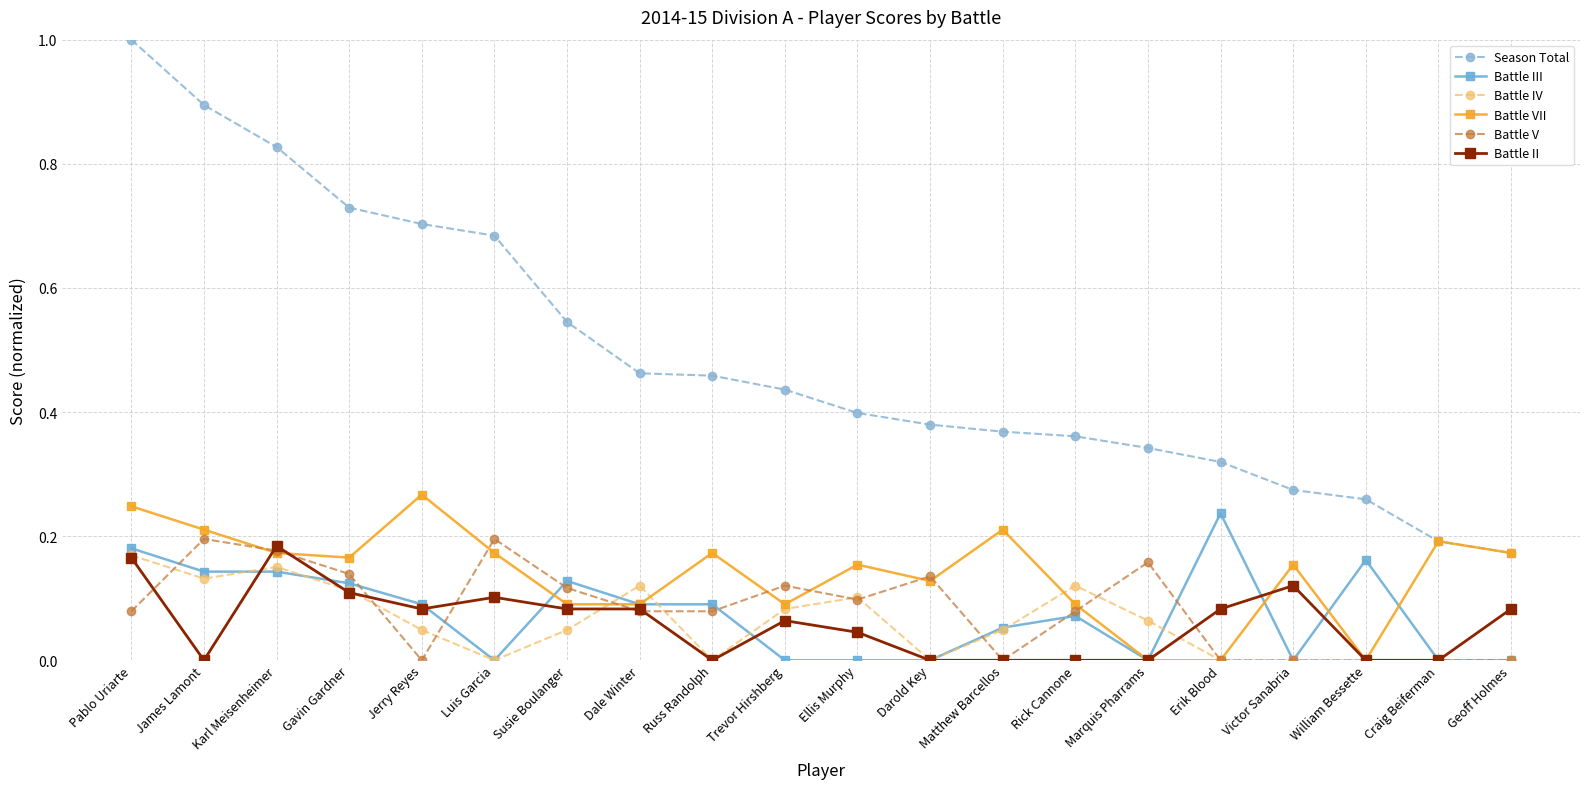

What is the total value across all series at Pablo Uriarte?

1.8